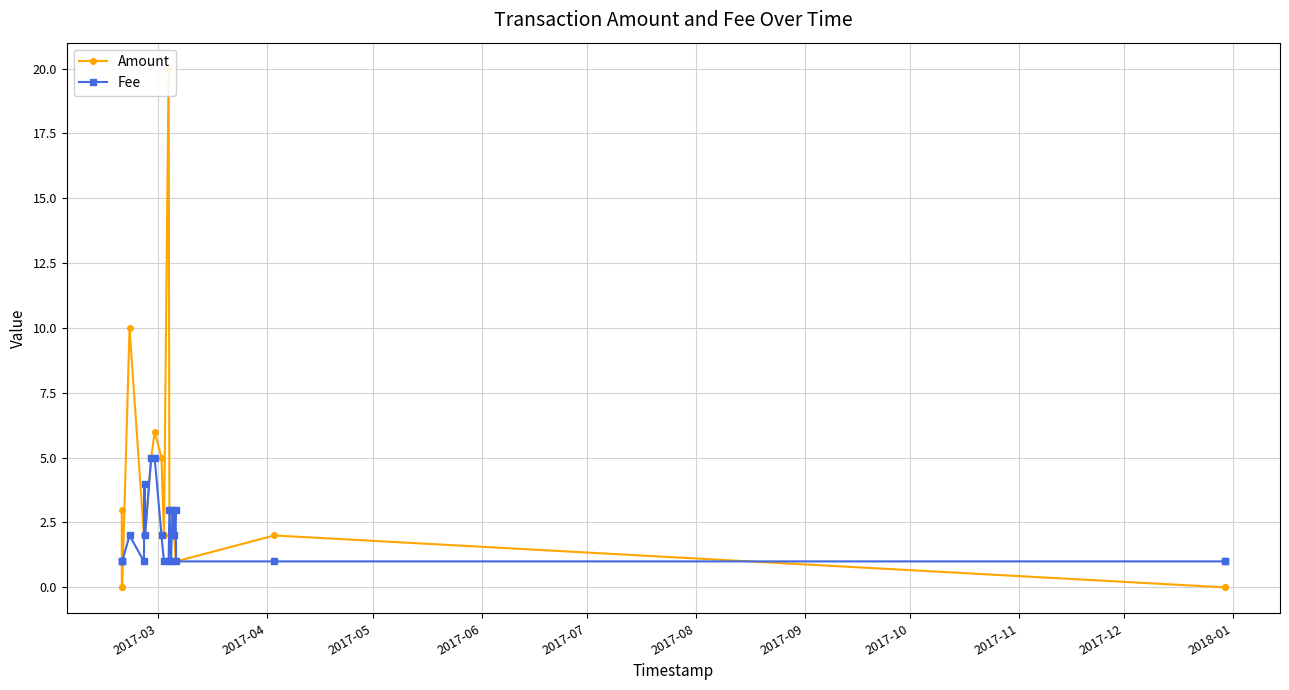

Which series ends up on top after the final intersection of Fee and Amount?

Fee